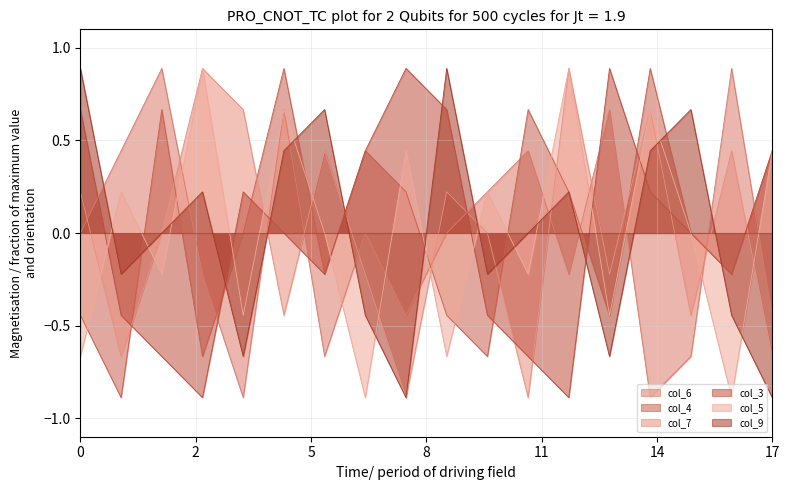

What is the minimum value shown in the chart?

-0.9